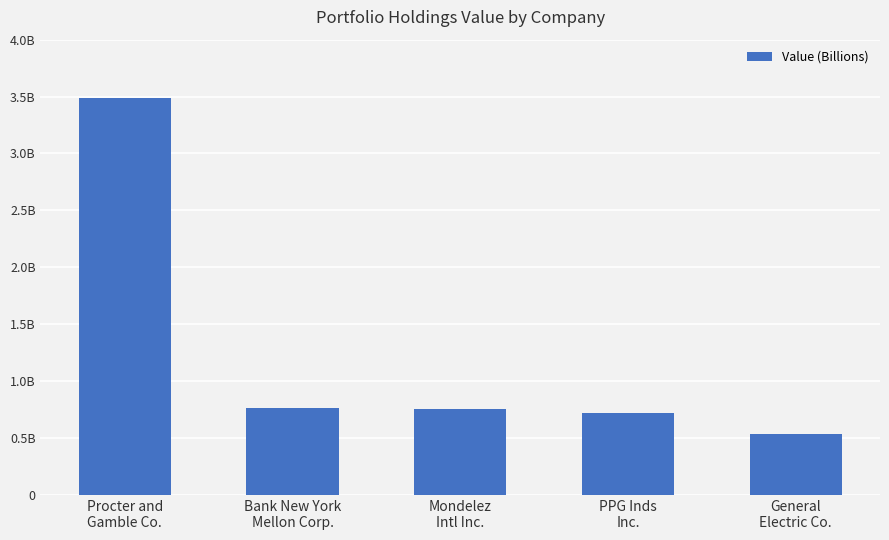

Reading left to right, what are all the values shown in this chart?

Procter and
Gamble Co.=3484758000	Bank New York
Mellon Corp.=759669000	Mondelez
Intl Inc.=753558000	PPG Inds
Inc.=716572000	General
Electric Co.=536450000